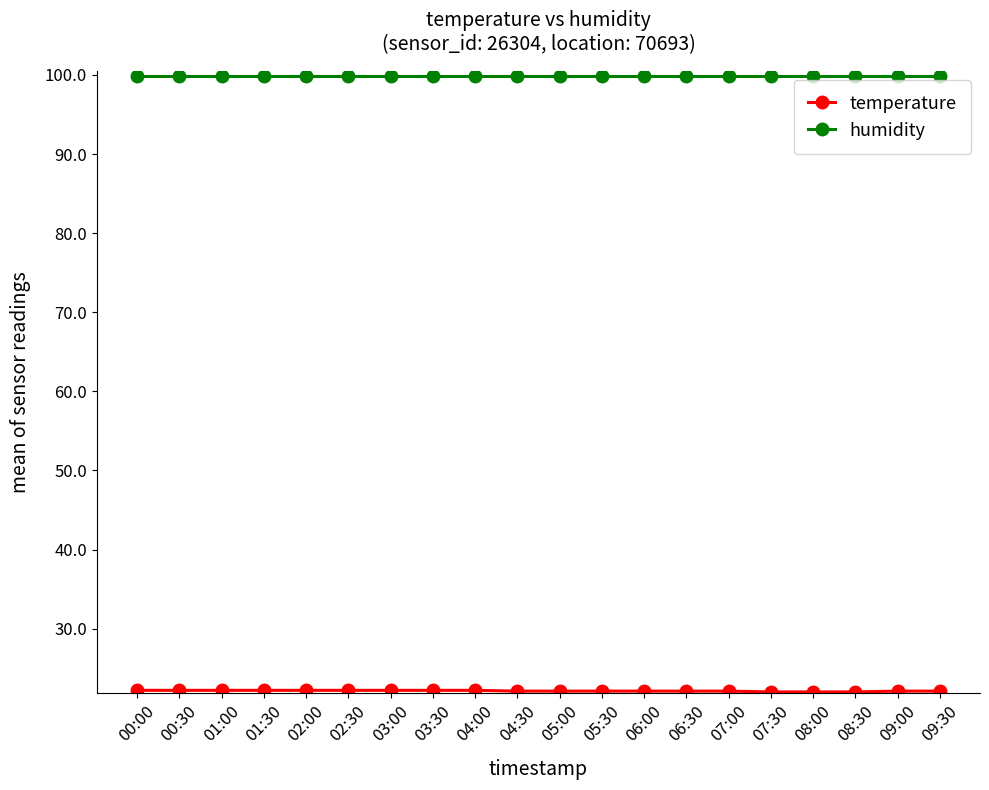

What is the difference between the highest and lowest values at 08:30?

77.9